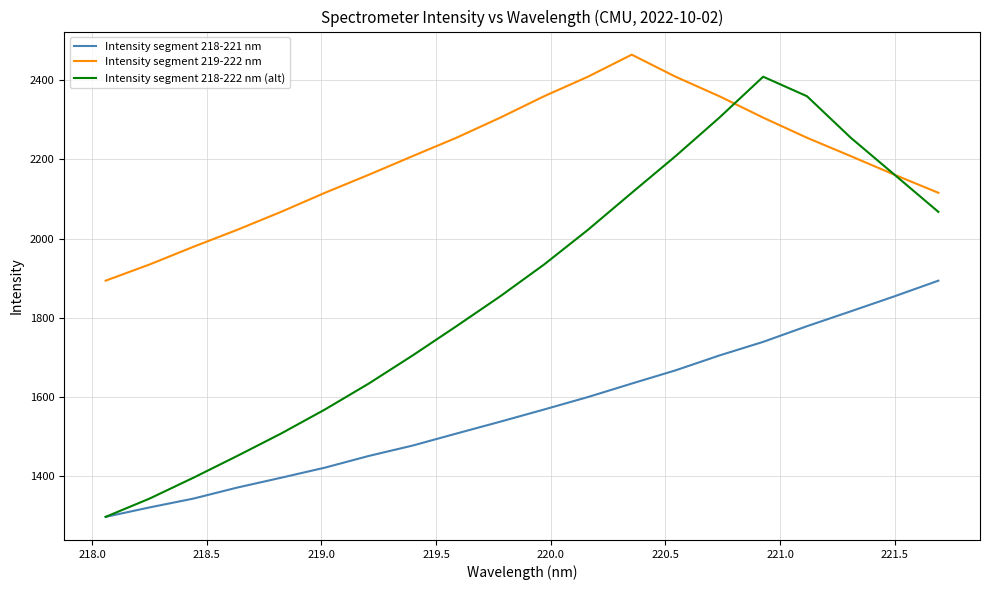

What is the smallest value displayed?

1298.0